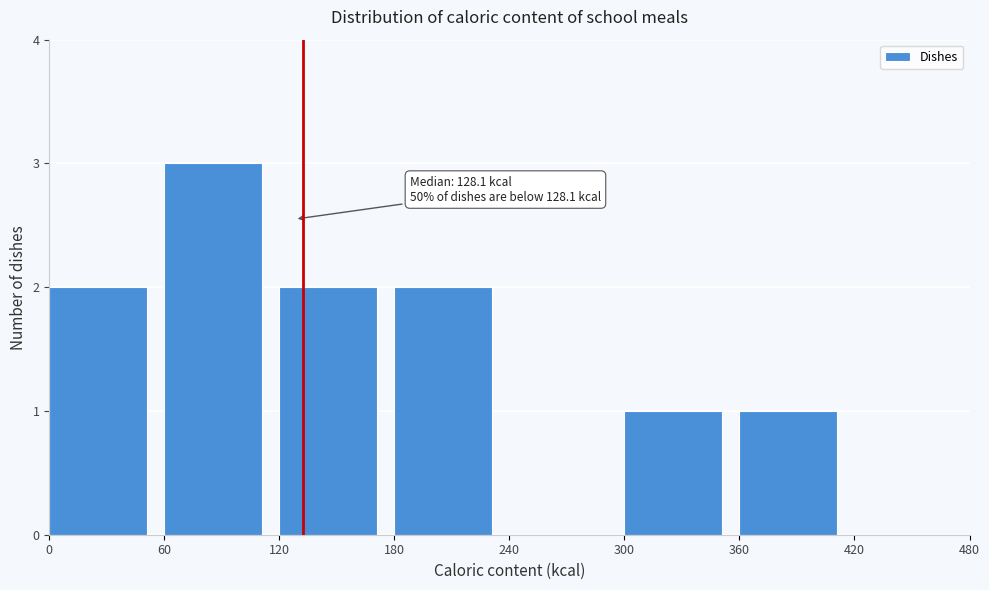

Which range on the x-axis has the tallest bar?

60 to 120